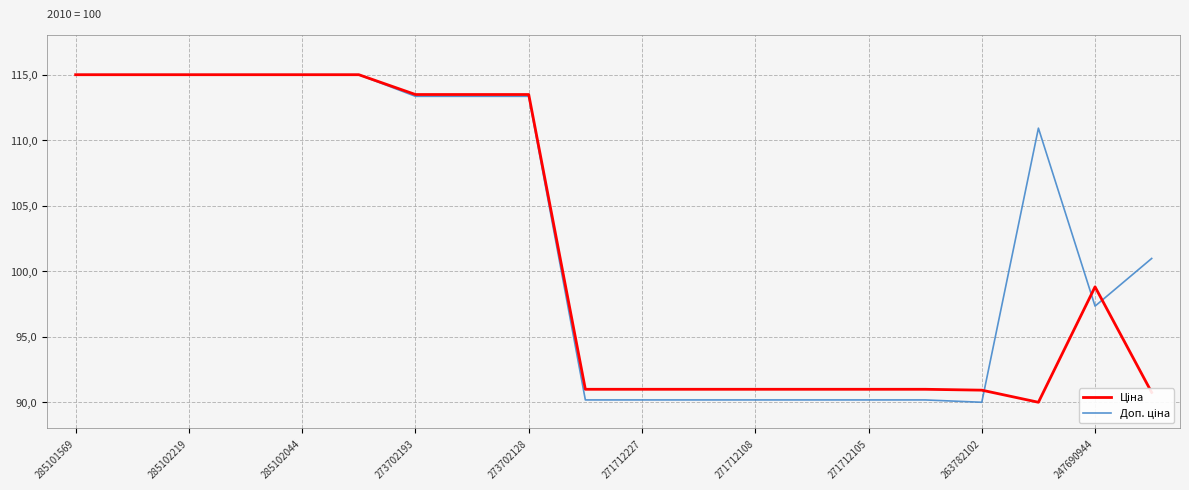

Does the chart have visible grid lines?

Yes